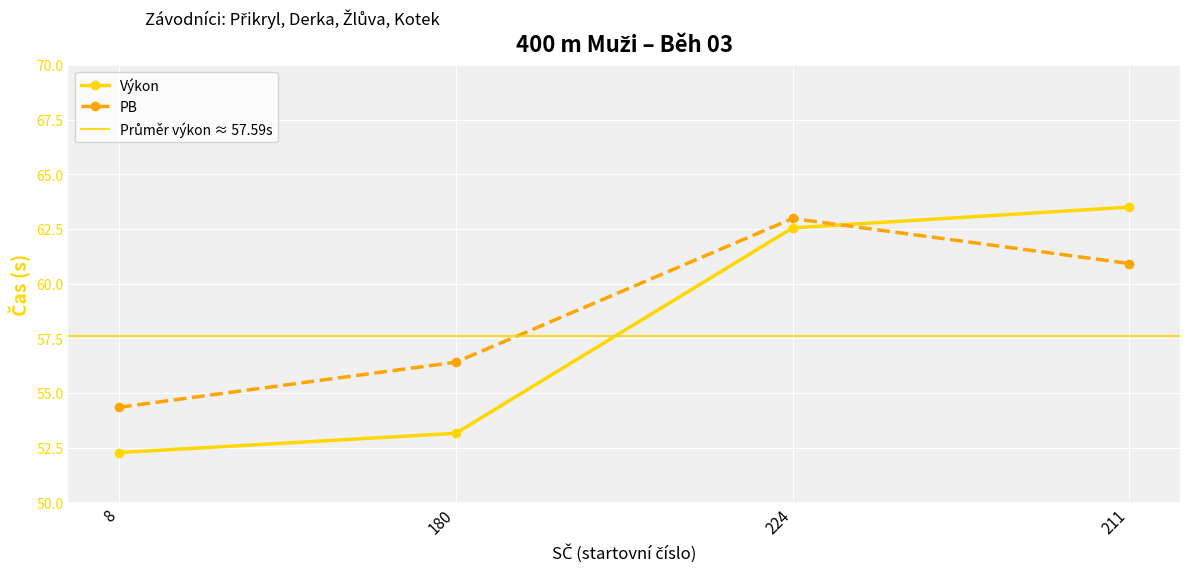

Which series has the largest range (max minus min)?

Výkon